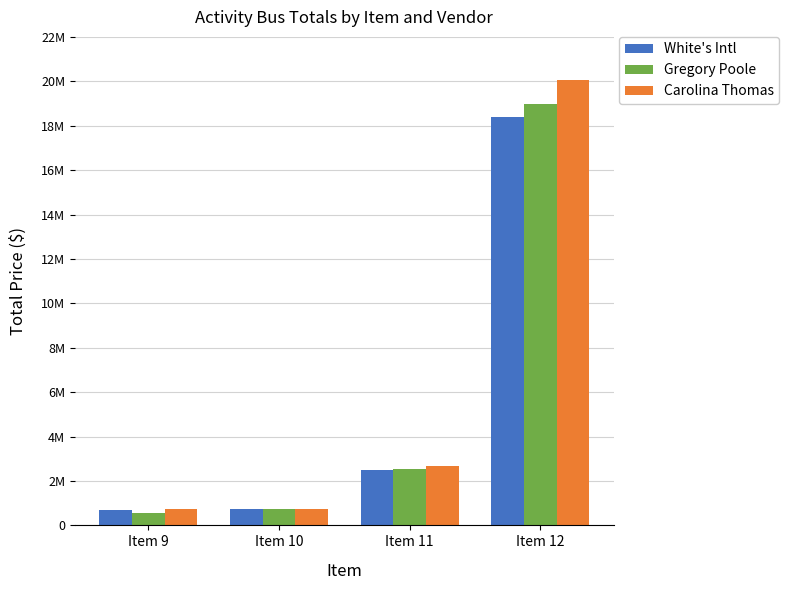

What are all the series names shown in the legend?

White's Intl, Gregory Poole, Carolina Thomas